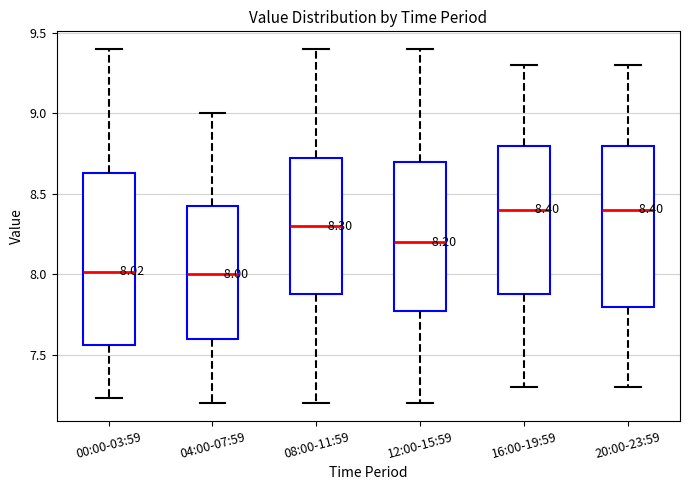

Comparing the boxes themselves (not the whiskers), which one is the tallest?

00:00-03:59